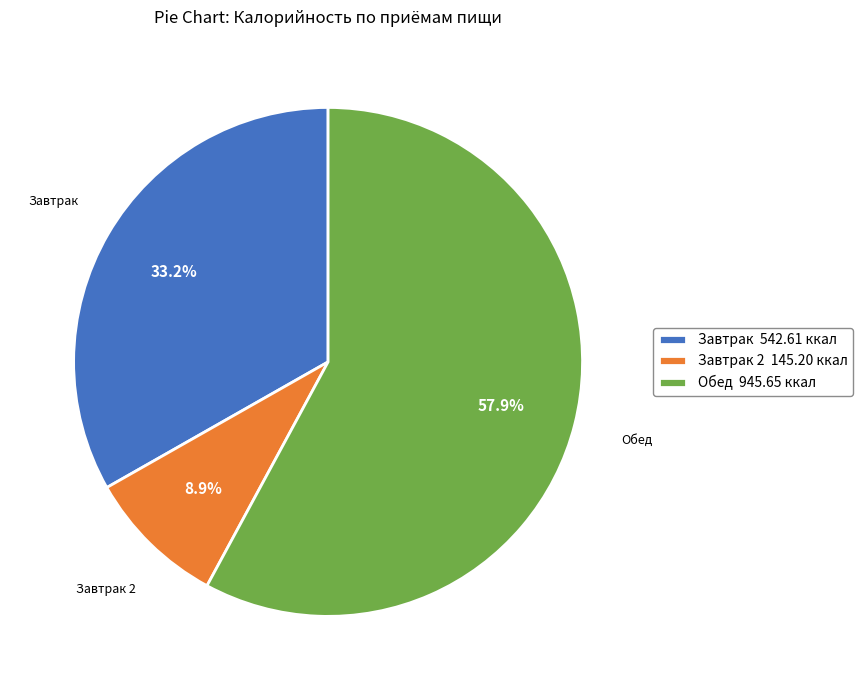

What is the total percentage of Завтрак 2 145.20 ккал and Завтрак 542.61 ккал?

42.1%